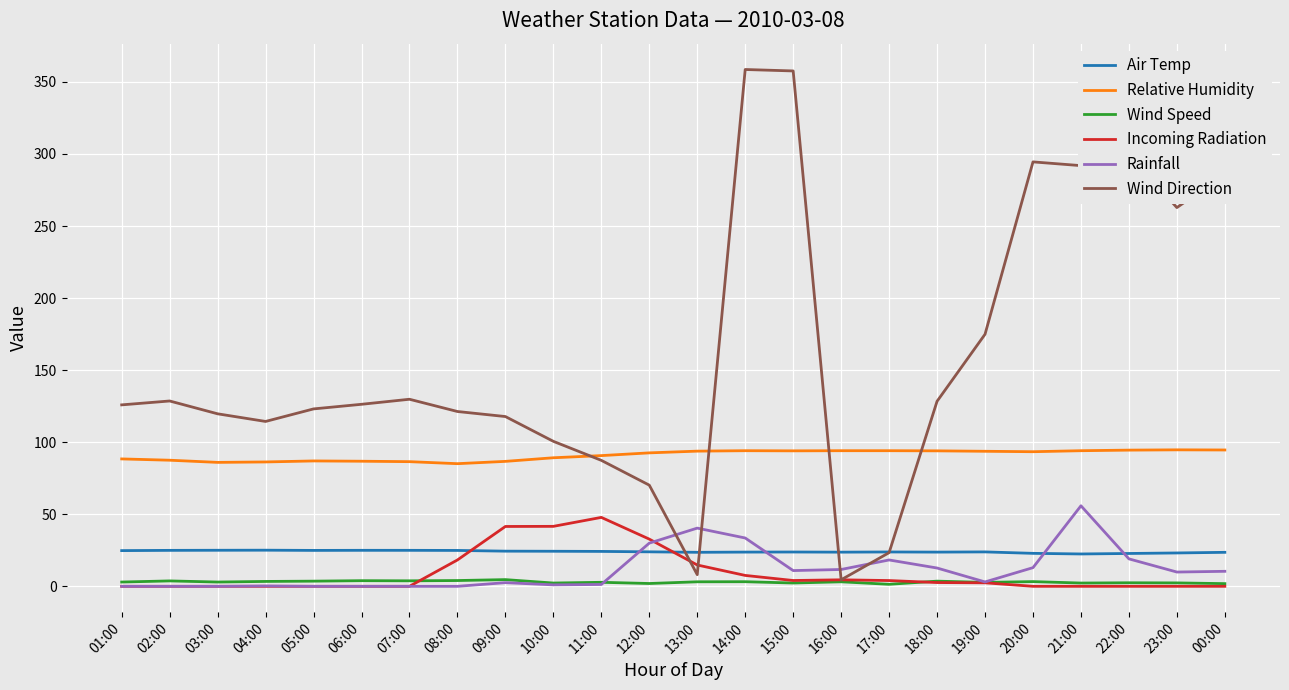

What is the maximum value shown in the chart?

358.6